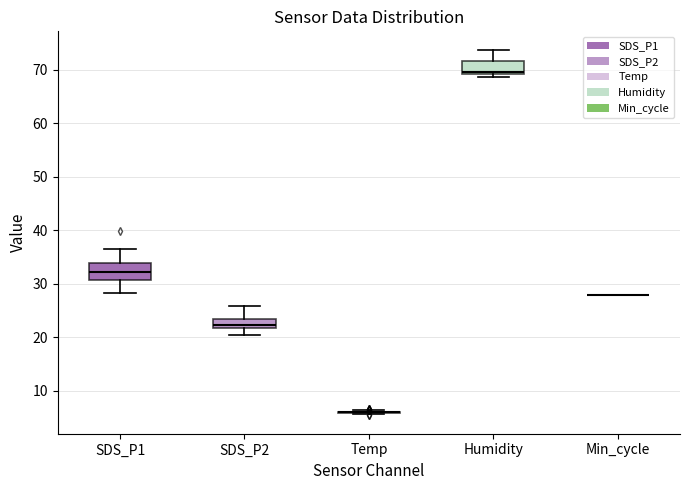

Where does the median line of the box for SDS_P1 sit on the y-axis? The values are not printed on the chart, so give them approximately, as read against the axis.

32